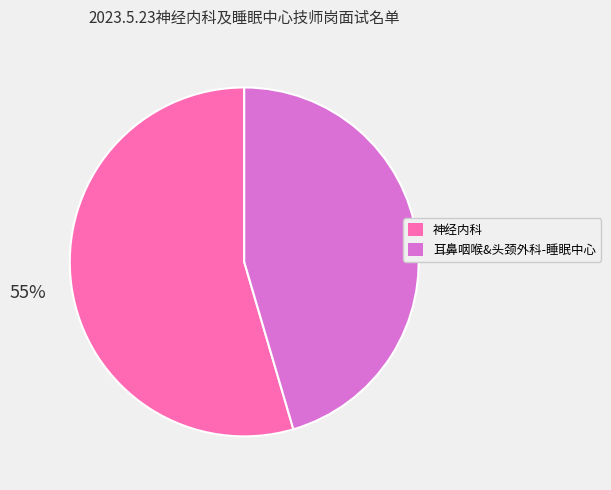

Is there a majority slice in this chart?

Yes